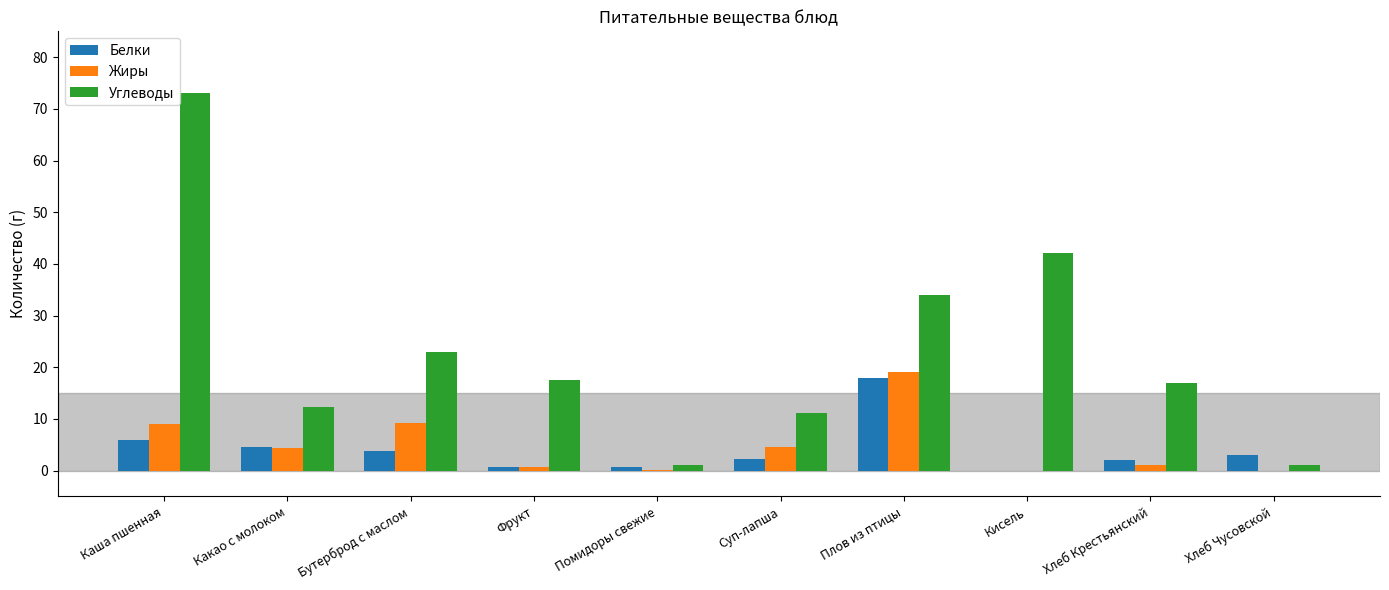

What is the sum of all Жиры values?

47.9